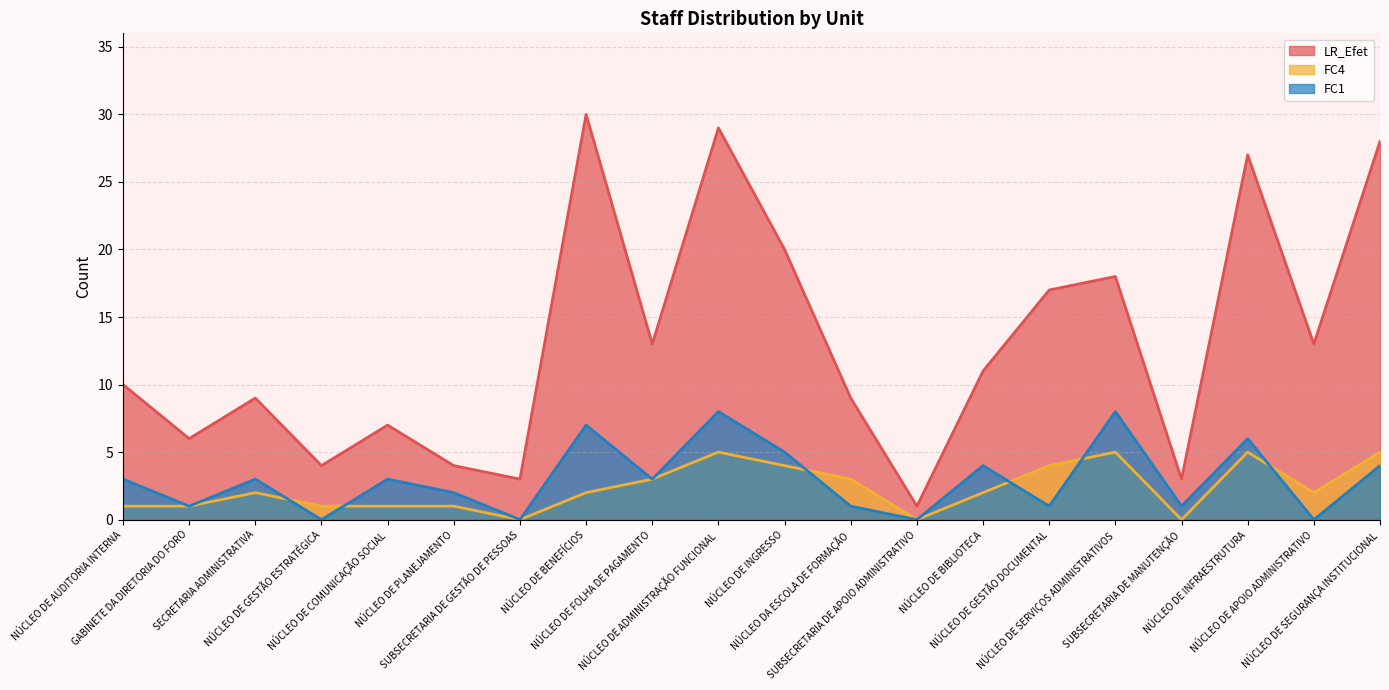

At which category is the sum across all series the highest?

NÚCLEO DE ADMINISTRAÇÃO FUNCIONAL